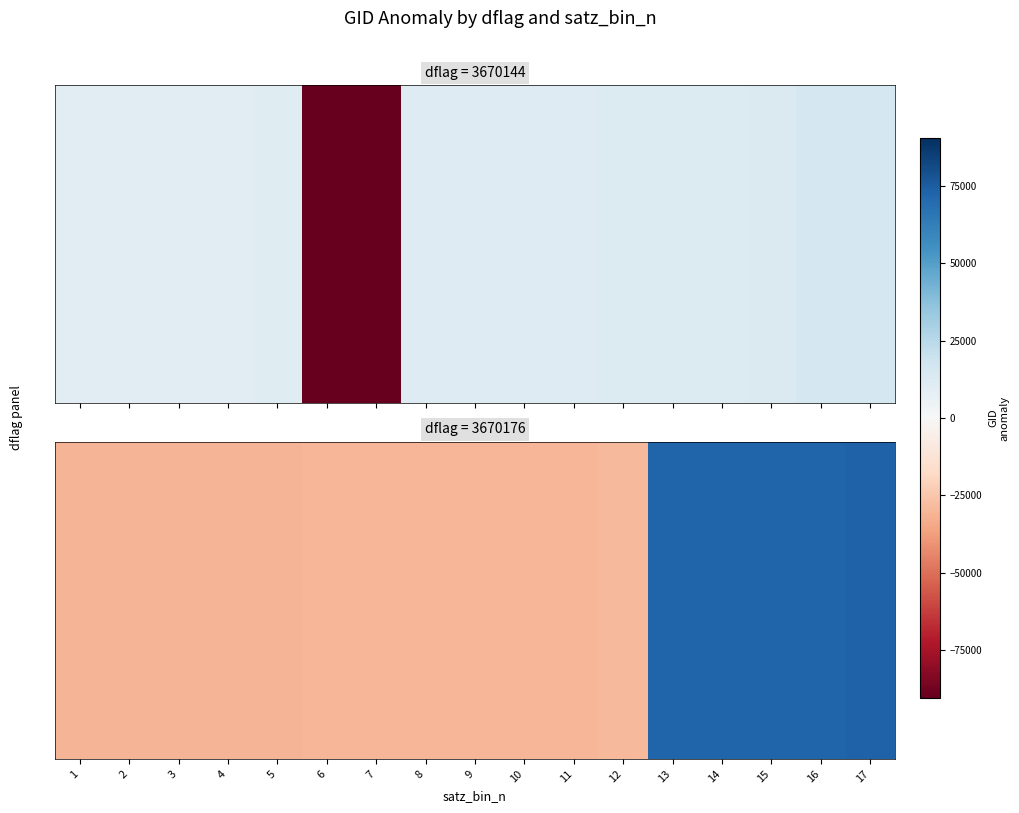

What is the difference between the values at 7 and 2?

666.0